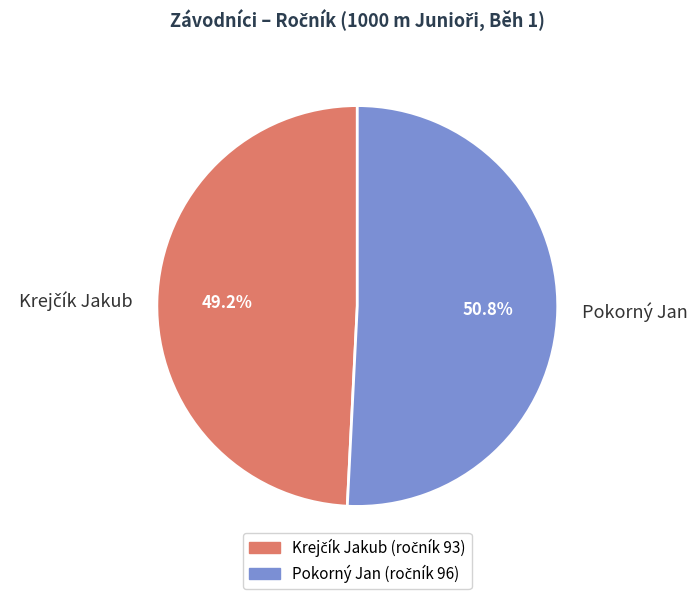

Count the number of slices in the pie.

2